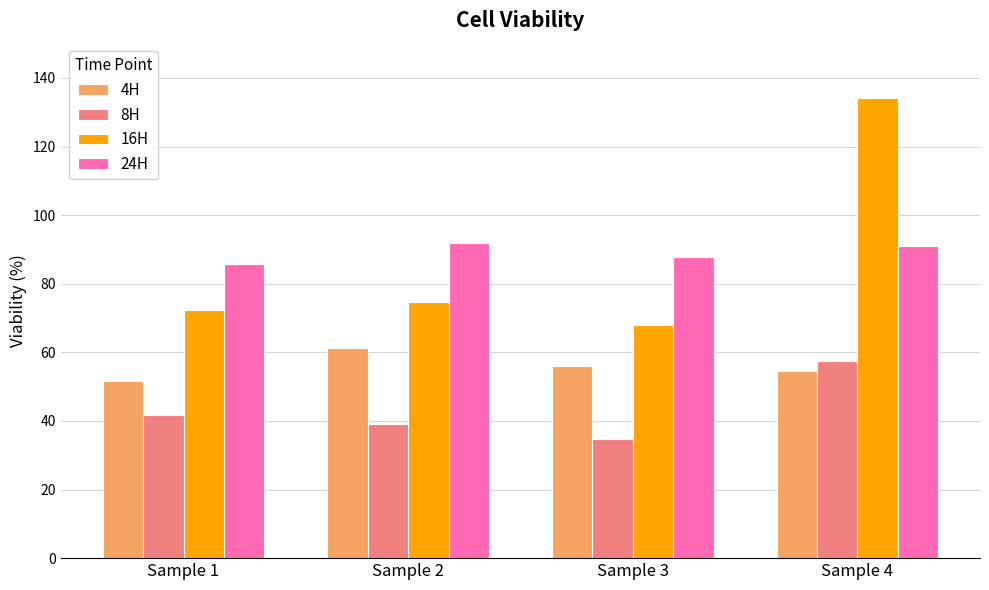

What is the sum of all 24H values?

356.5